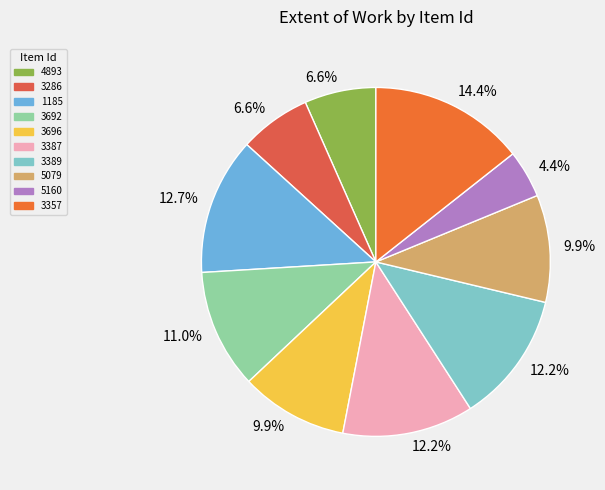

What is the total percentage of 3286 and 3696?

16.6%